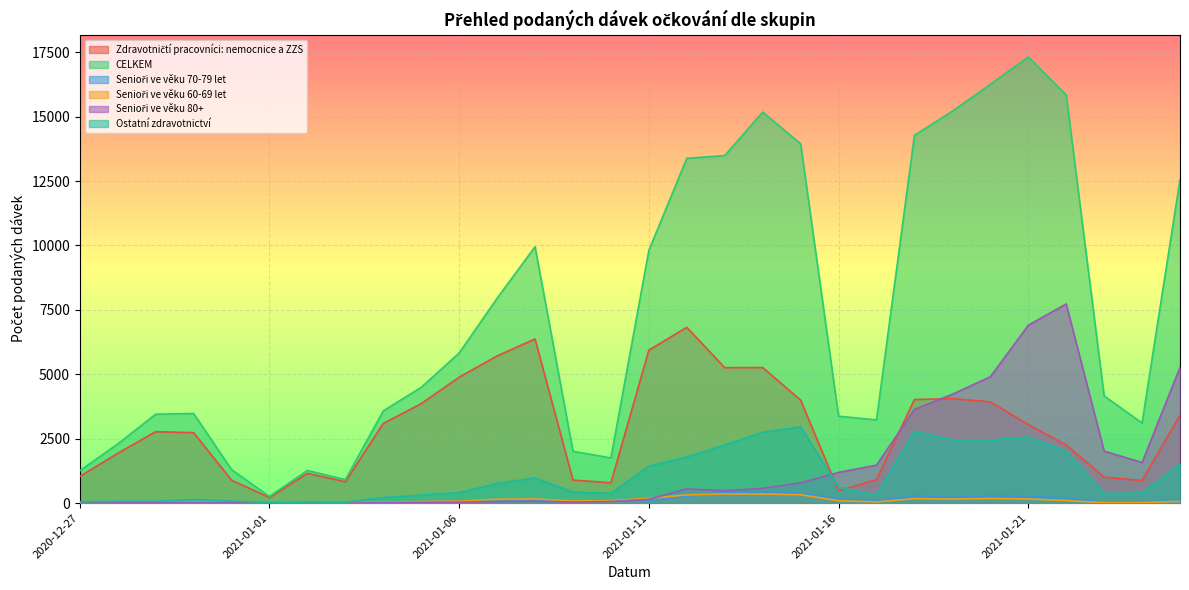

True or false: Ostatní zdravotnictví has a value of 408 at 2021-01-06.

True